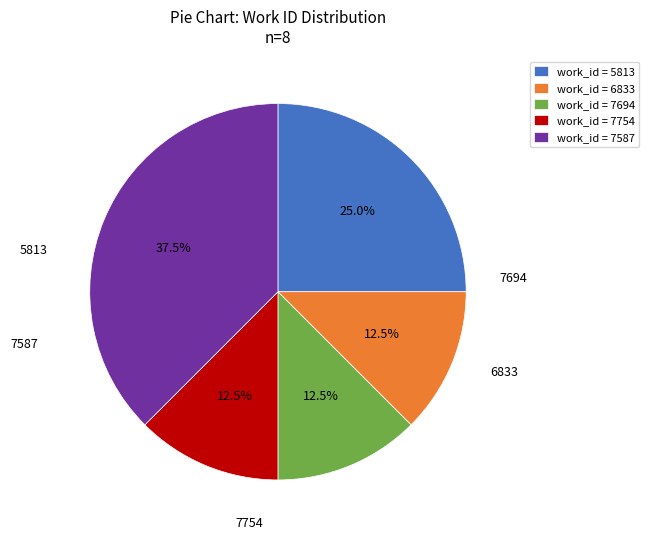

Is the sum of work_id = 7587 and work_id = 5813 greater than half?

Yes